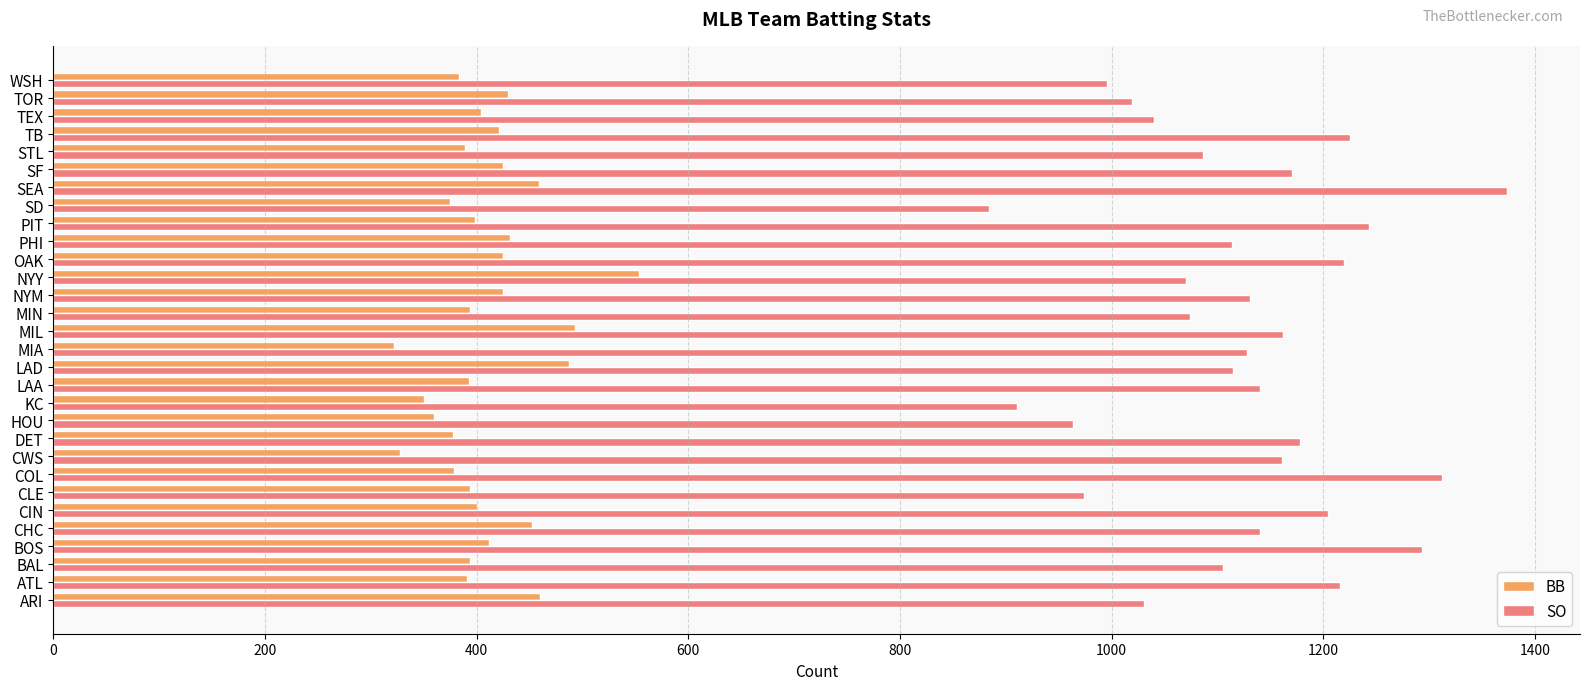

Which category has the highest value in the BB series?

NYY